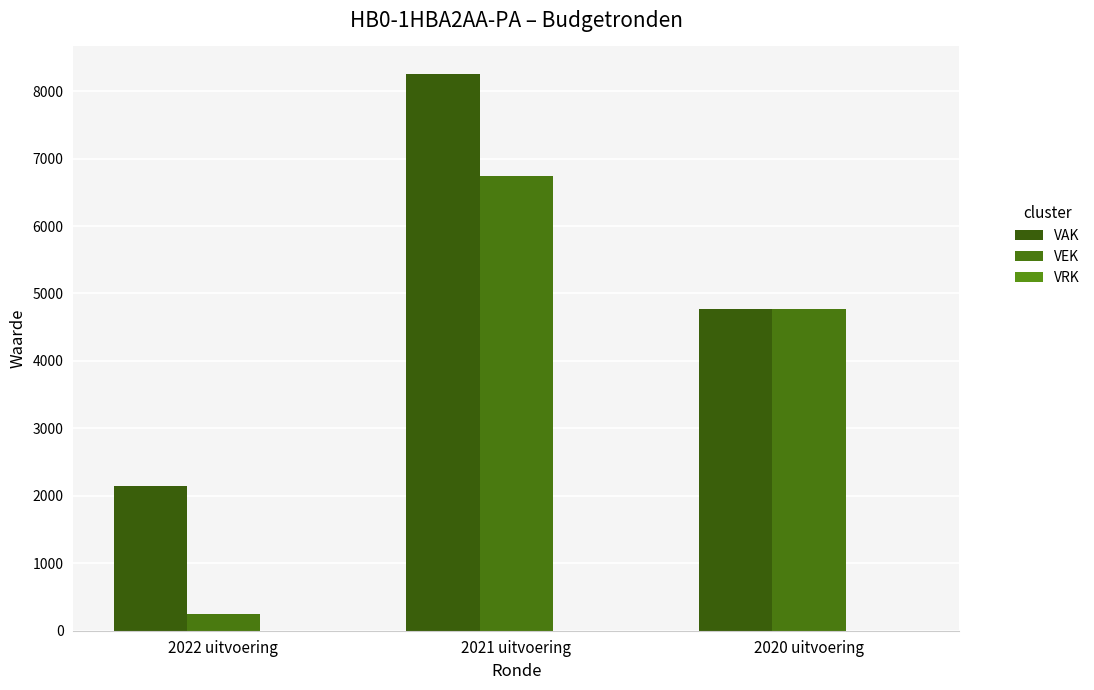

Between 2021 uitvoering and 2020 uitvoering, which series saw the biggest shift?

VAK